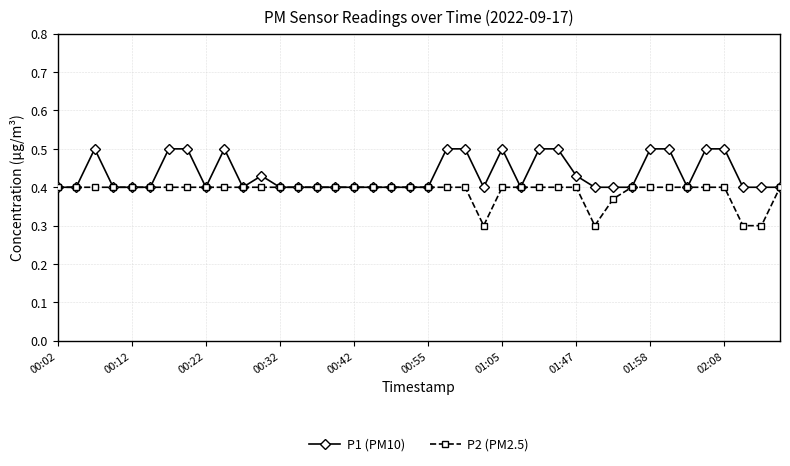

At how many categories does at least one series exceed 0?

40